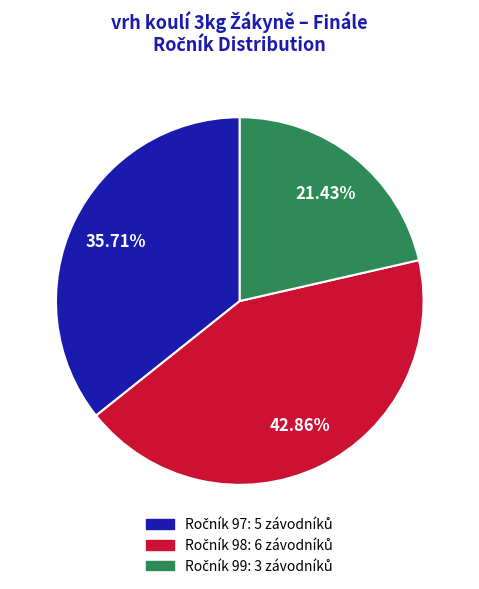

Is there a majority slice in this chart?

No